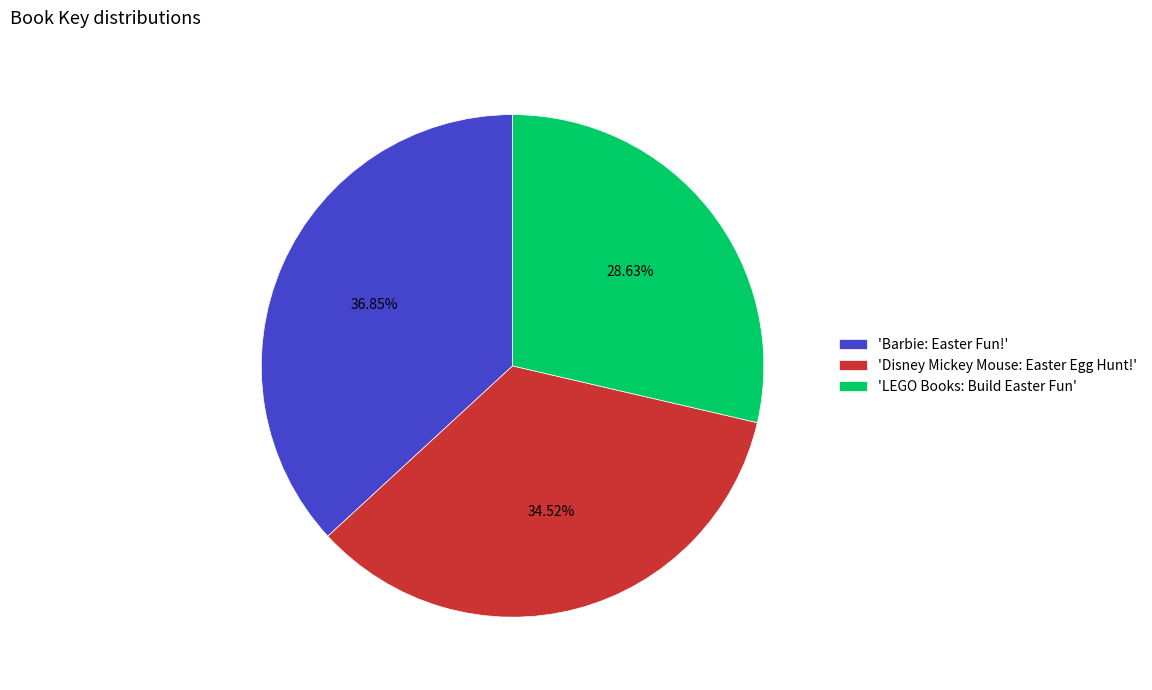

Is there any slice that represents more than half of the pie?

No